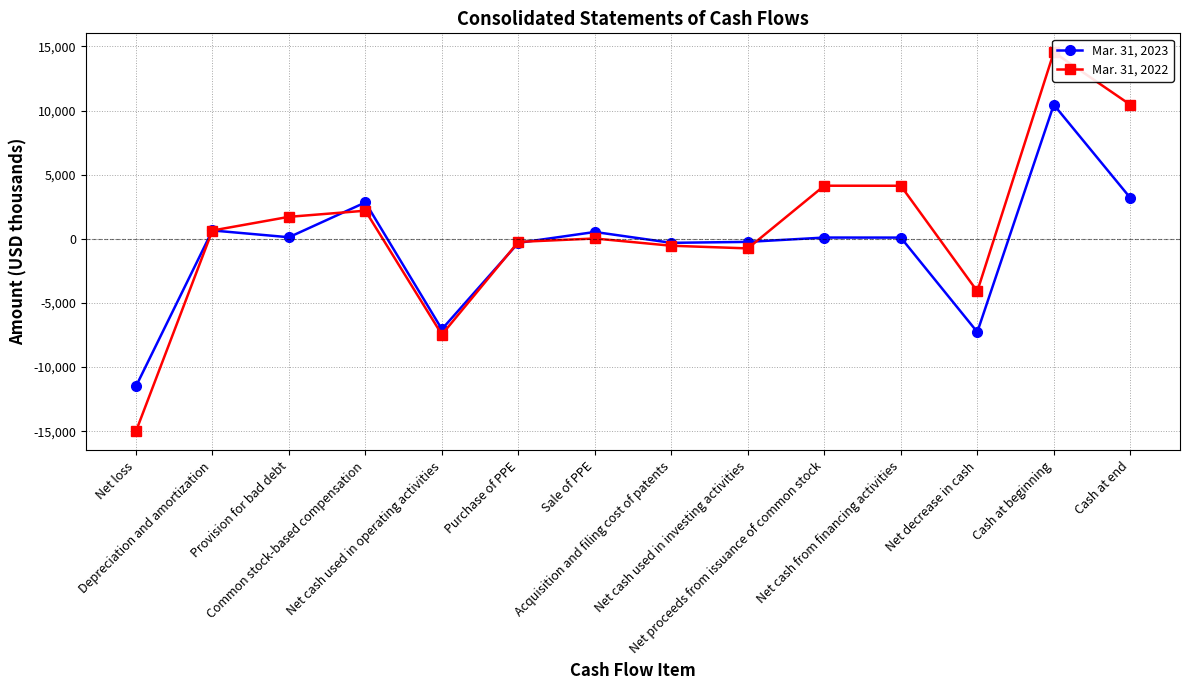

At which category does Mar. 31, 2022 reach its first local peak?

Common stock-based compensation